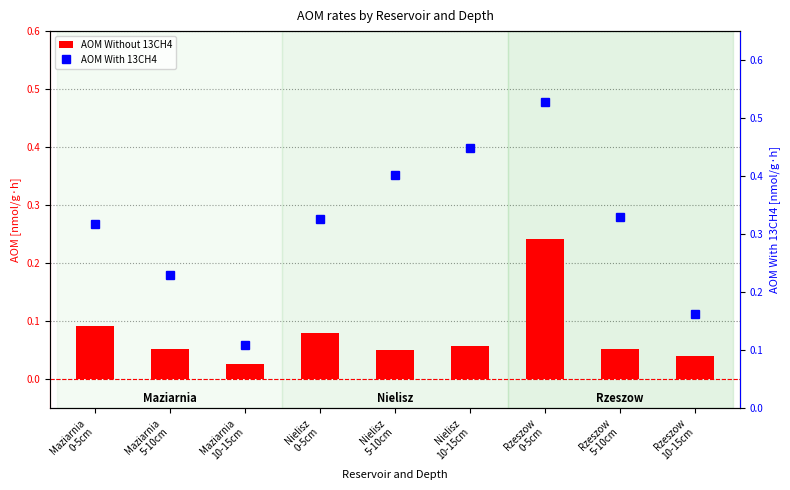

What is the difference between the maximum and second lowest values in the AOM With 13CH4 series?

0.4